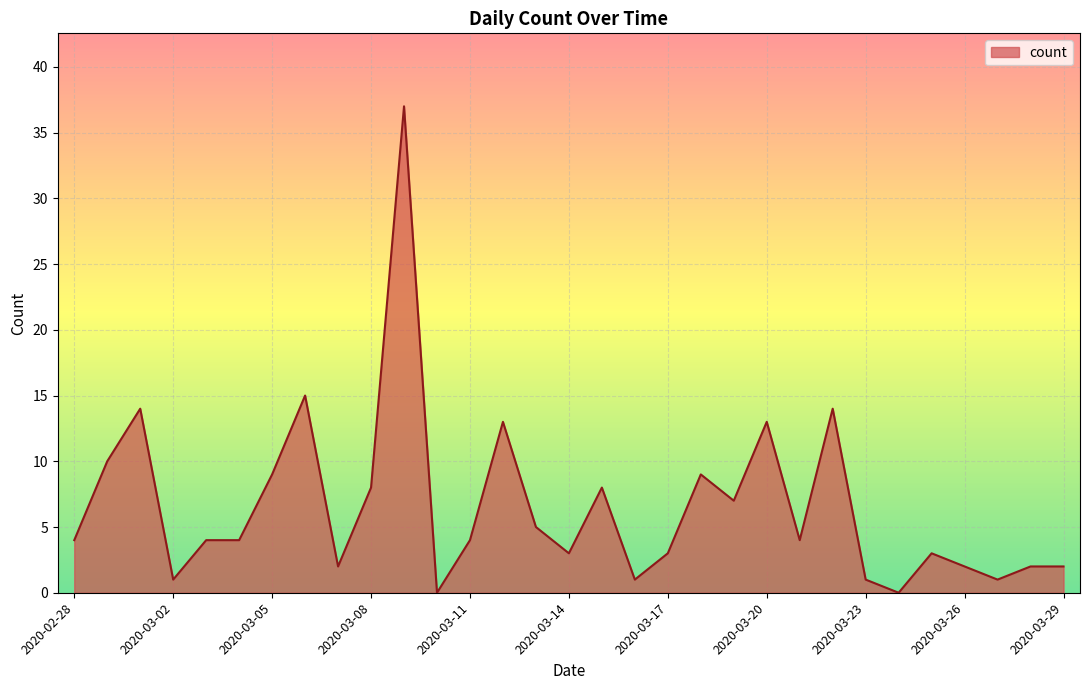

What is the maximum value shown in the chart?

37